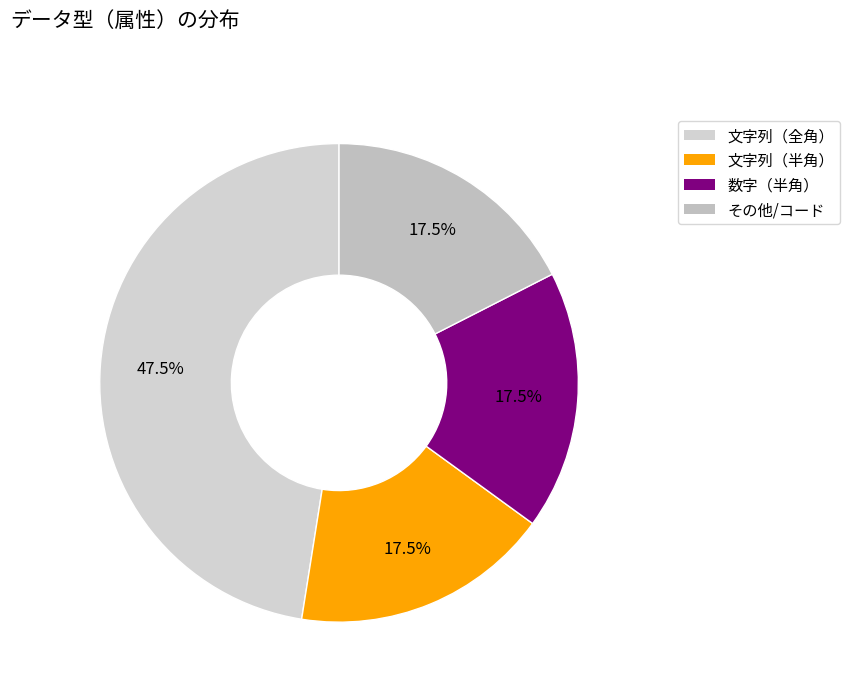

To the nearest percent, what is the combined percentage of 数字（半角） and 文字列（全角）?

65%